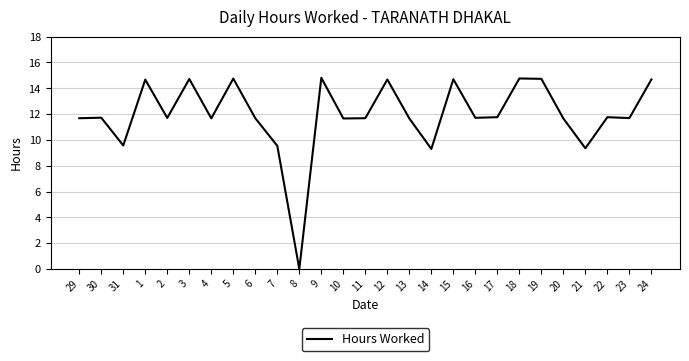

What is the sum of all values?

322.3